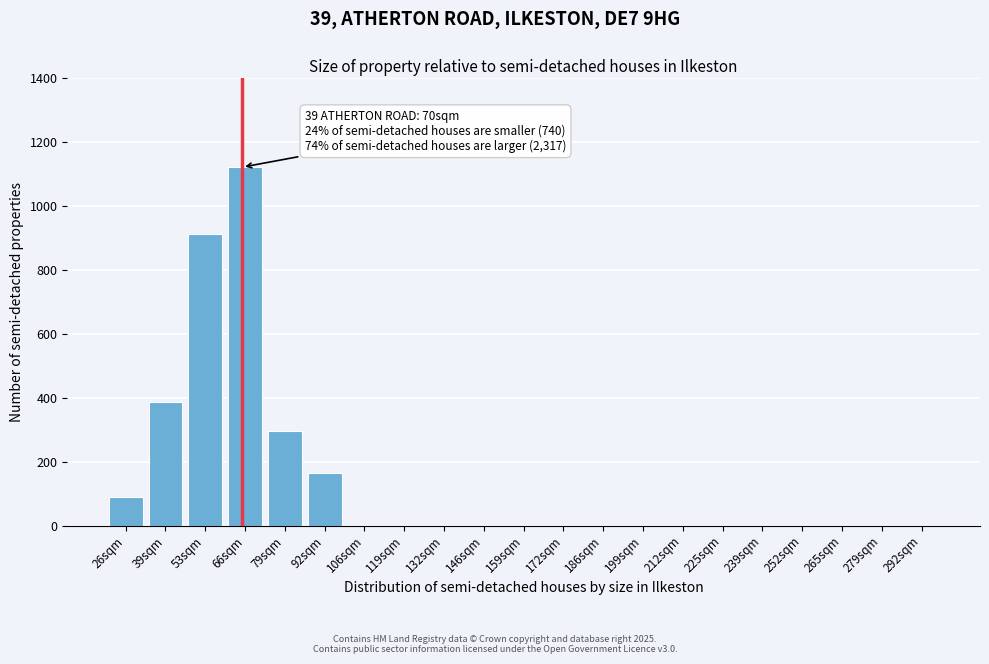

Reading left to right, transcribe all the data shown in this chart.

26sqm=90	39sqm=385	53sqm=910	66sqm=1120	79sqm=295	92sqm=165	106sqm=0	119sqm=0	132sqm=0	146sqm=0	159sqm=0	172sqm=0	186sqm=0	199sqm=0	212sqm=0	225sqm=0	239sqm=0	252sqm=0	265sqm=0	279sqm=0	292sqm=0